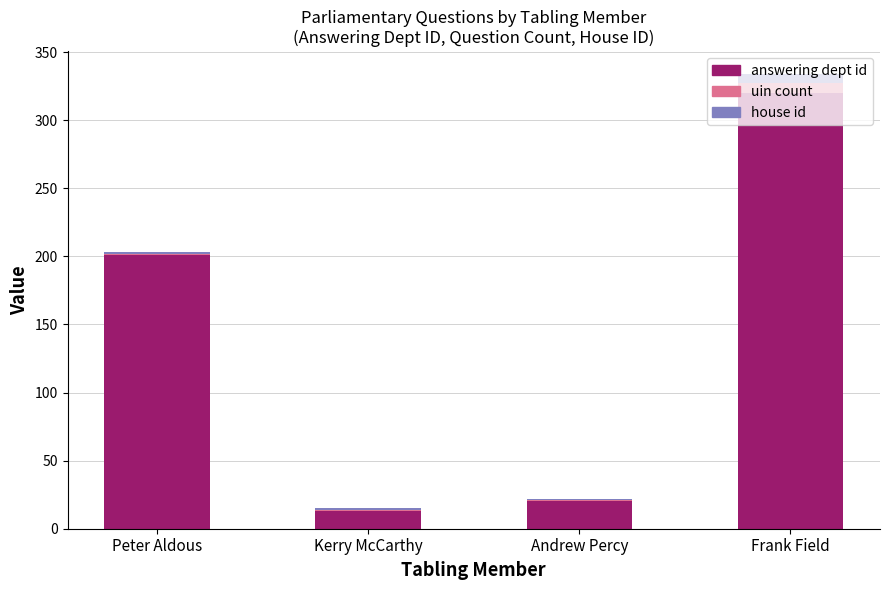

Is it true that answering dept id equals 201 at Peter Aldous?

True